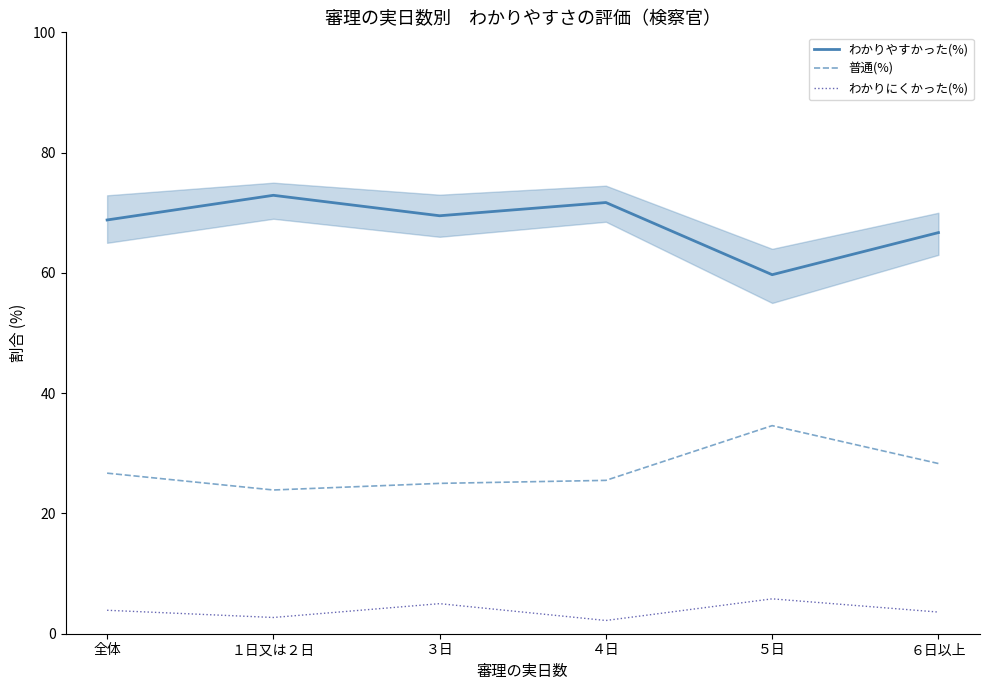

Reading left to right, list all the values displayed in this chart.

わかりやすかった(%): 68.8	72.9	69.5	71.7	59.7	66.7
普通(%): 26.7	23.9	25.0	25.5	34.6	28.3
わかりにくかった(%): 3.9	2.7	5.0	2.2	5.8	3.6